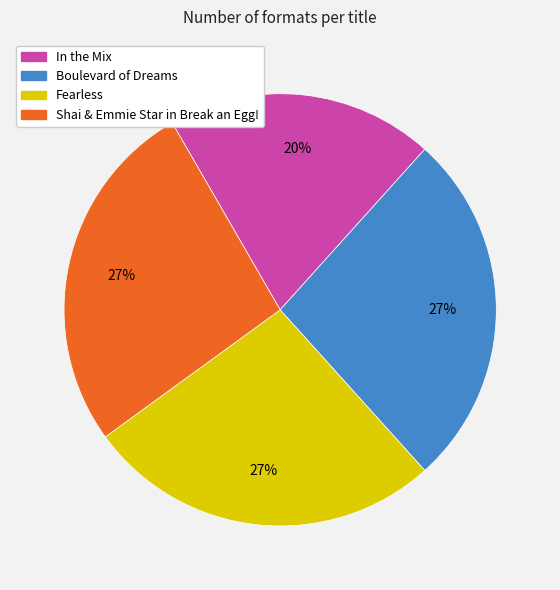

To the nearest percent, what is the combined percentage of In the Mix and Boulevard of Dreams?

47%